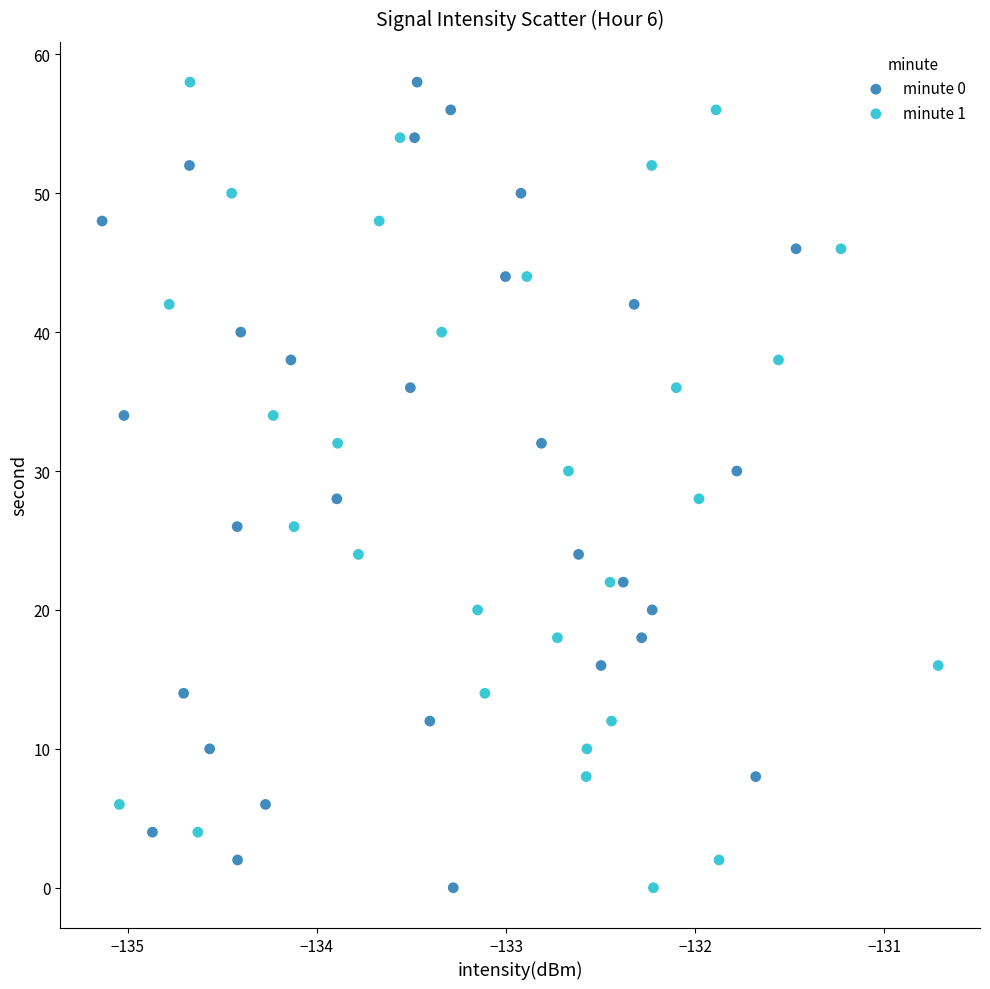

What are all the series names shown in the legend?

minute 0, minute 1